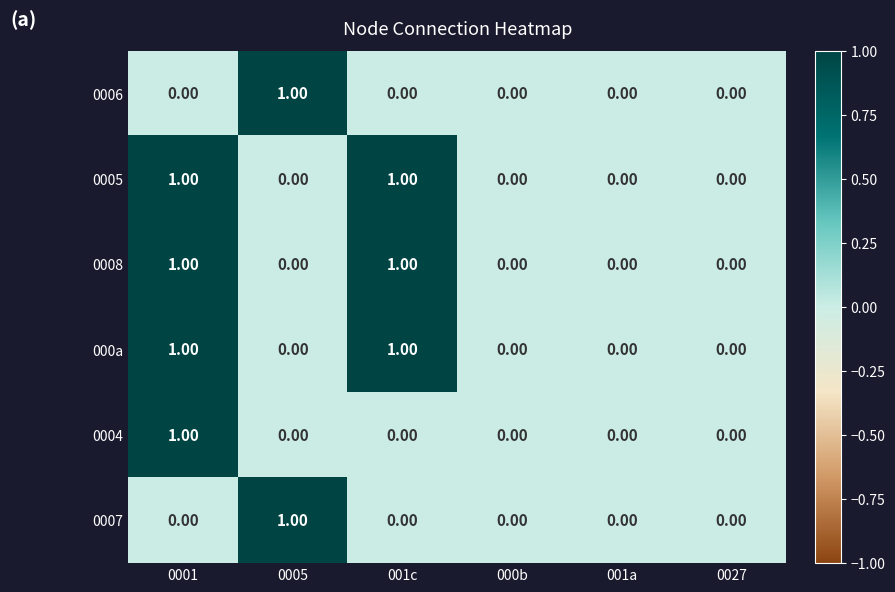

What is the total value across all series at 0001?

4